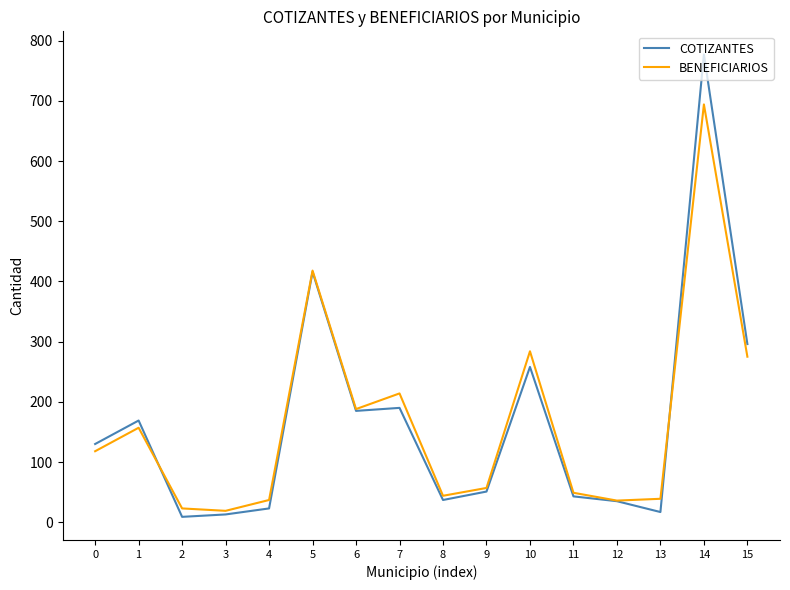

In BENEFICIARIOS, how many points are lower than both neighbors (excluding endpoints)?

4